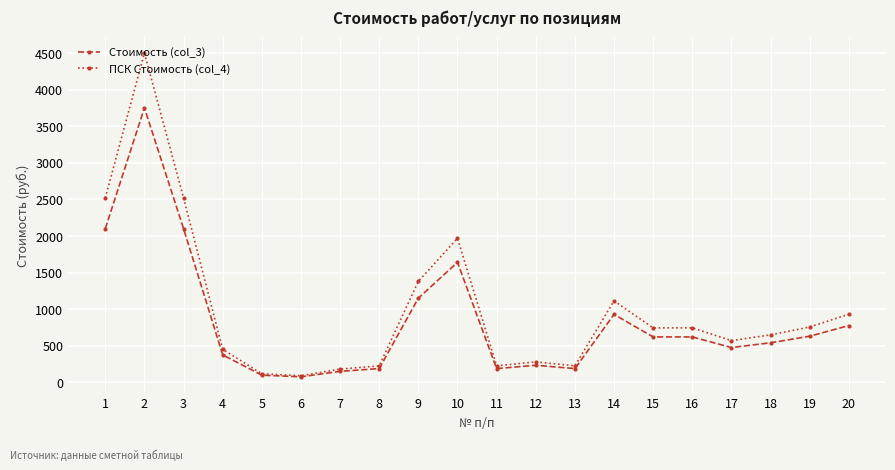

How many categories are shown in the chart?

20